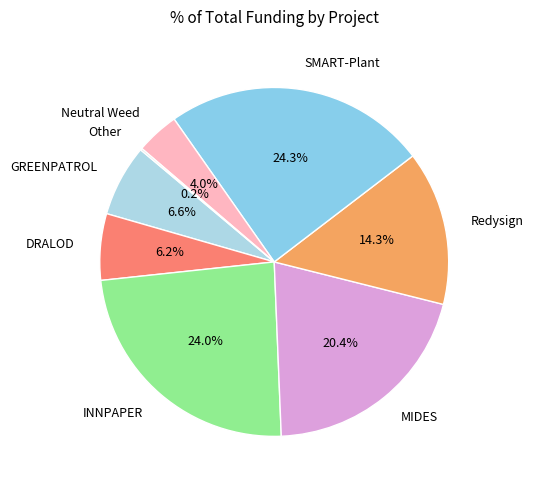

True or false: Redysign accounts for 20% of the total.

False